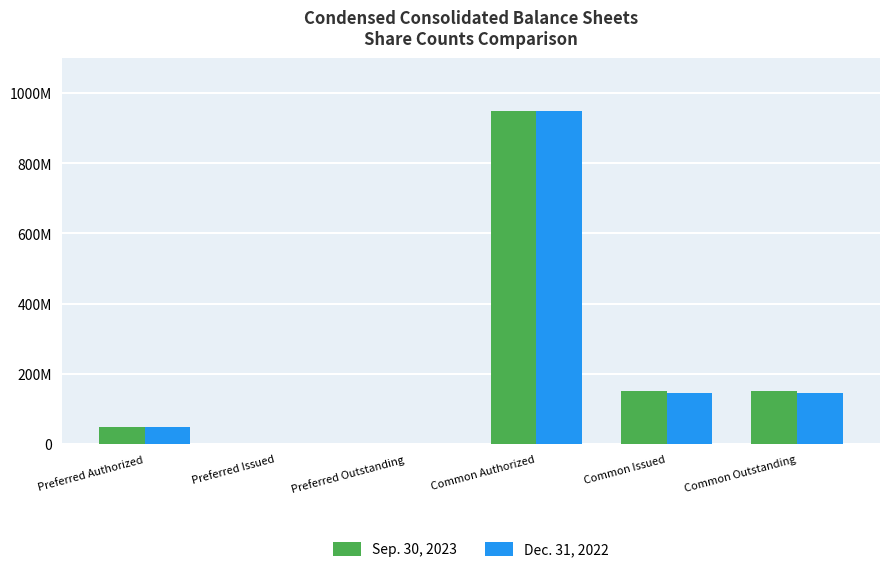

What is the difference between the Sep. 30, 2023 values at Preferred Issued and Common Authorized?

950000000